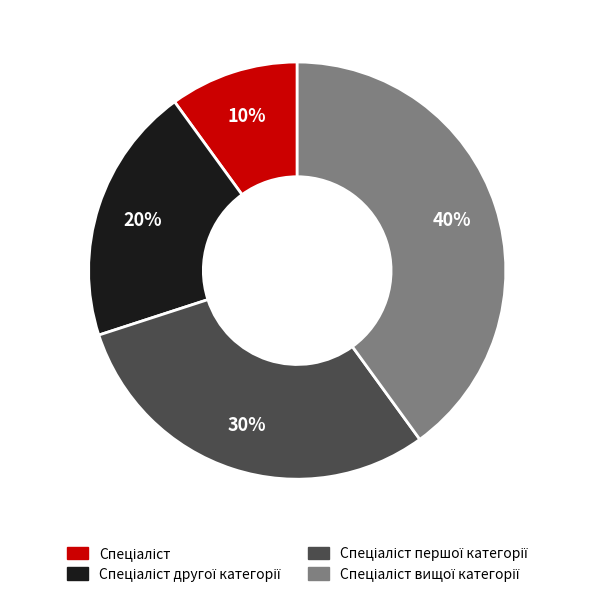

Is there a majority slice in this chart?

No